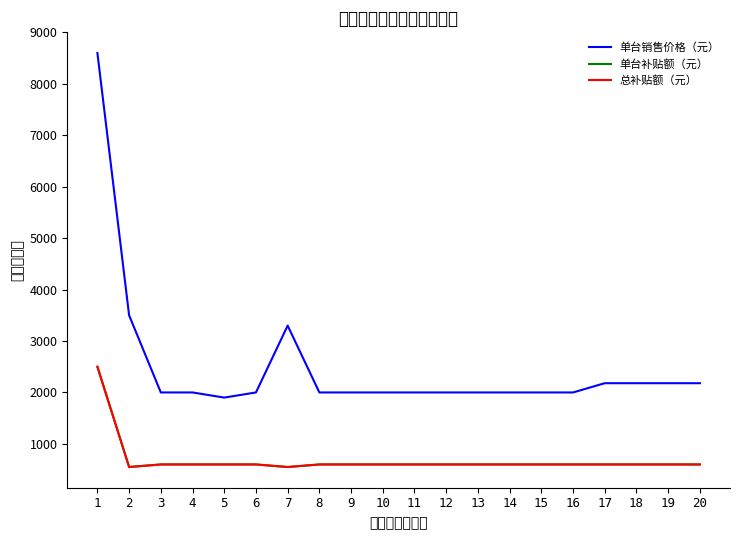

Reading right to left, transcribe all the data shown in this chart.

单台销售价格（元）: 20=2180	19=2180	18=2180	17=2180	16=2000	15=2000	14=2000	13=2000	12=2000	11=2000	10=2000	9=2000	8=2000	7=3300	6=2000	5=1900	4=2000	3=2000	2=3500	1=8600
单台补贴额（元）: 20=600	19=600	18=600	17=600	16=600	15=600	14=600	13=600	12=600	11=600	10=600	9=600	8=600	7=550	6=600	5=600	4=600	3=600	2=550	1=2500
总补贴额（元）: 20=600	19=600	18=600	17=600	16=600	15=600	14=600	13=600	12=600	11=600	10=600	9=600	8=600	7=550	6=600	5=600	4=600	3=600	2=550	1=2500